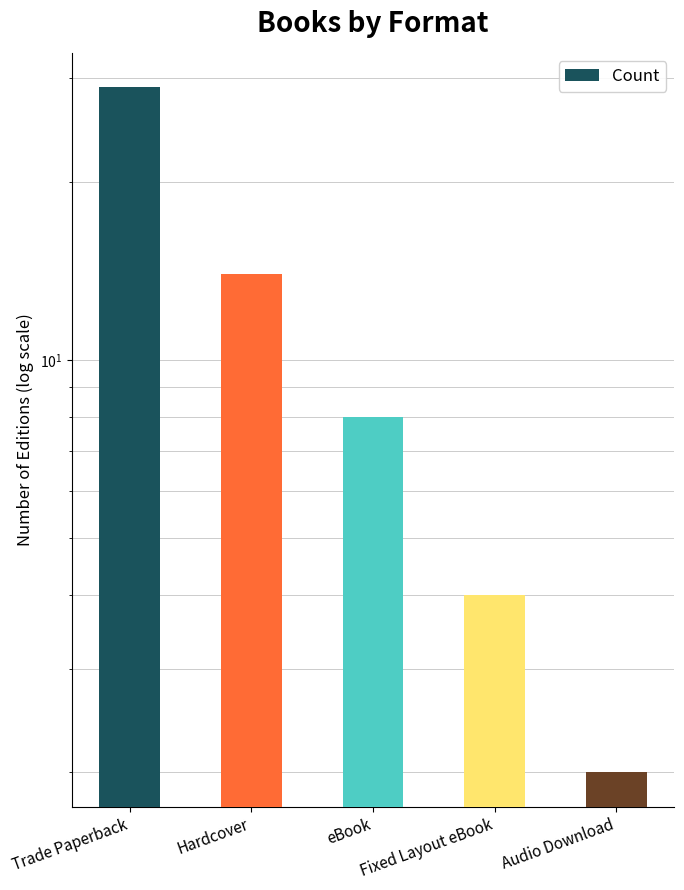

The chart shows a value of 8 at eBook. True or false?

True